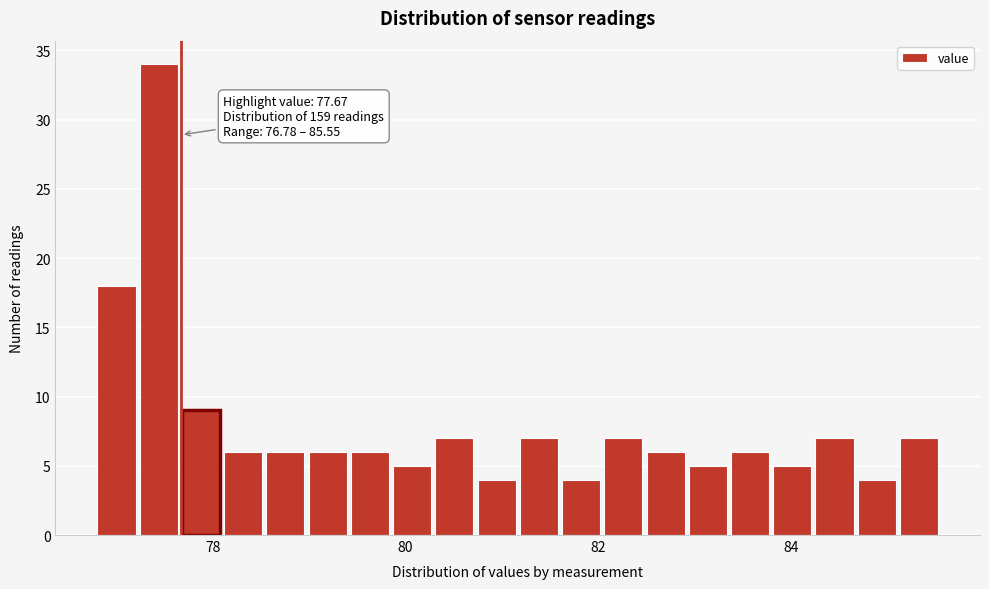

Read against the x-axis, roughly where is the centre of the tallest bar?

77.4